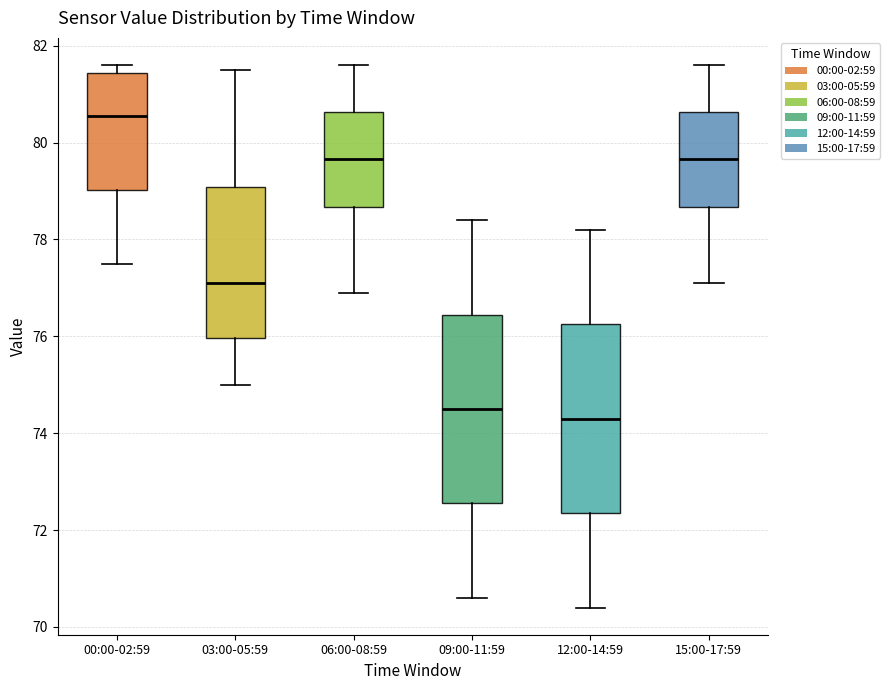

Where does the median line of the box for 12:00-14:59 sit on the y-axis? The values are not printed on the chart, so give them approximately, as read against the axis.

74.4